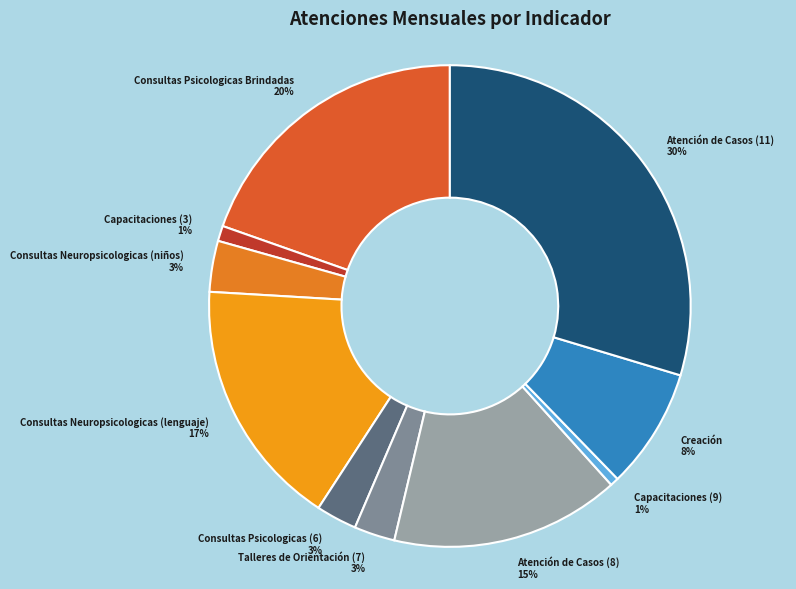

How many segments does this pie chart have?

10